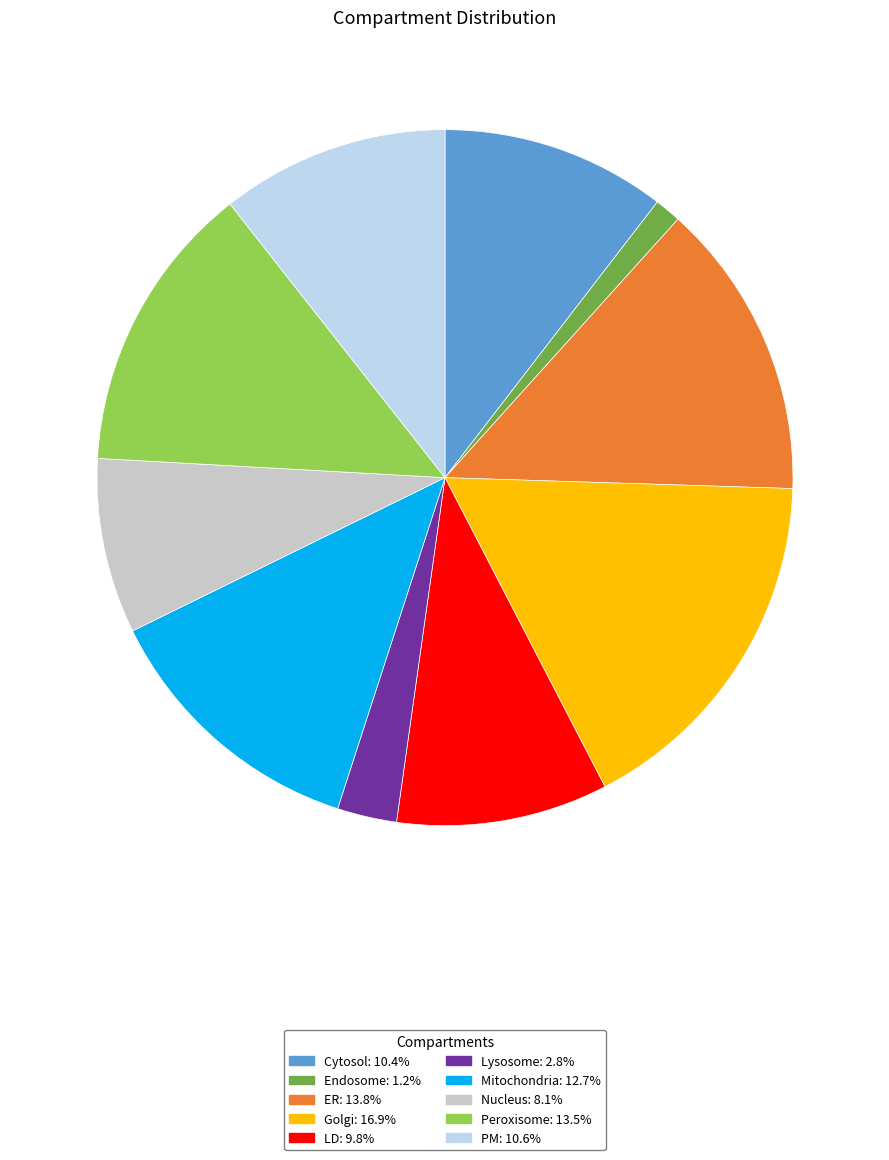

How many segments does this pie chart have?

10